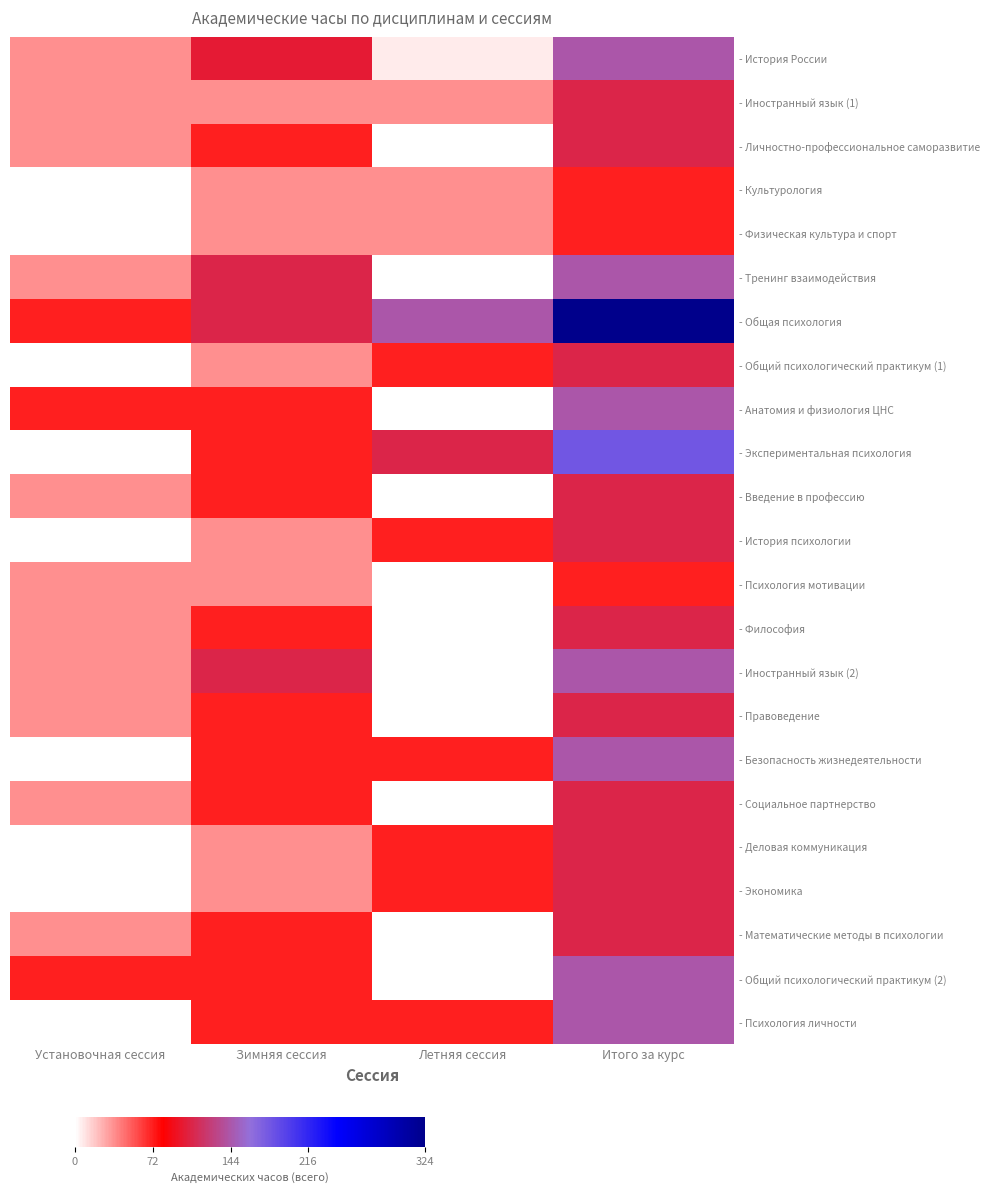

True or false: - Физическая культура и спорт has a value of 61 at Летняя сессия.

False